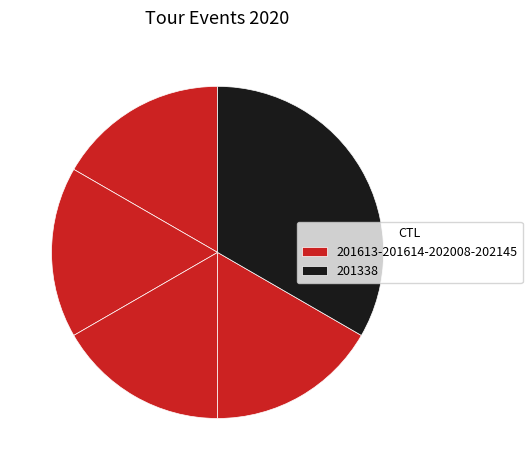

How many segments does this pie chart have?

5